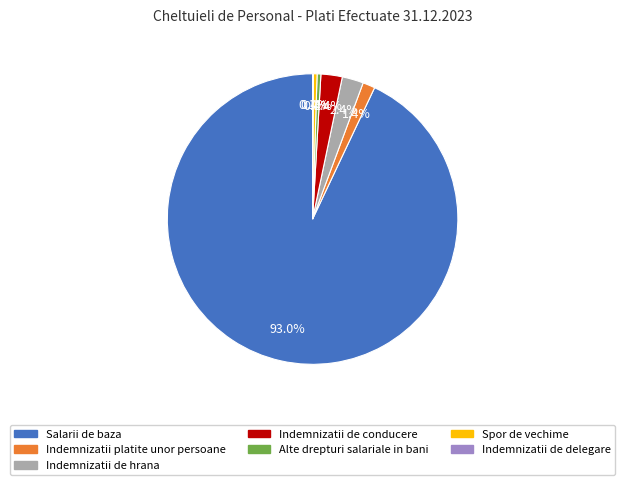

Which has a higher value, Salarii de baza or Indemnizatii de hrana?

Salarii de baza